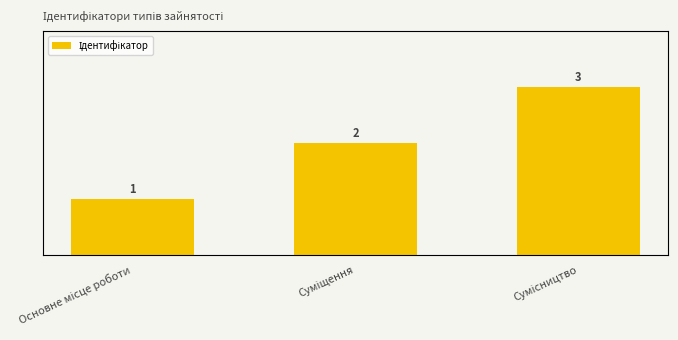

True or false: the data shows 3 at Суміщення.

False